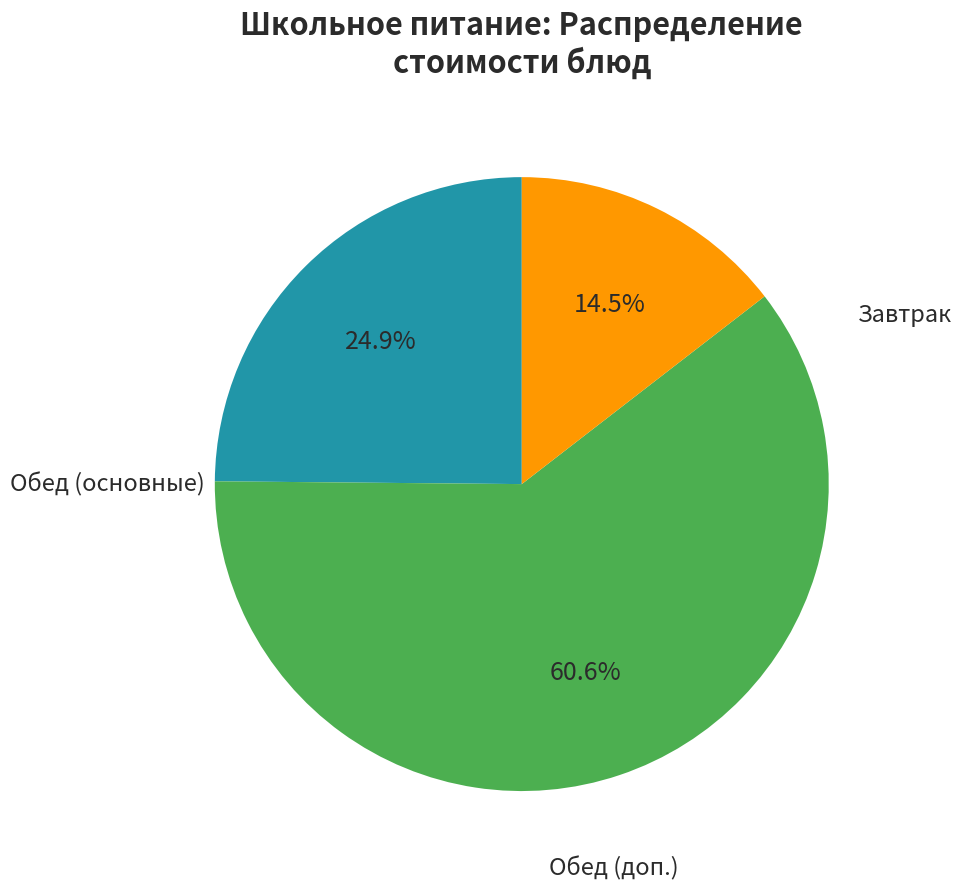

Is there any slice that represents more than half of the pie?

Yes